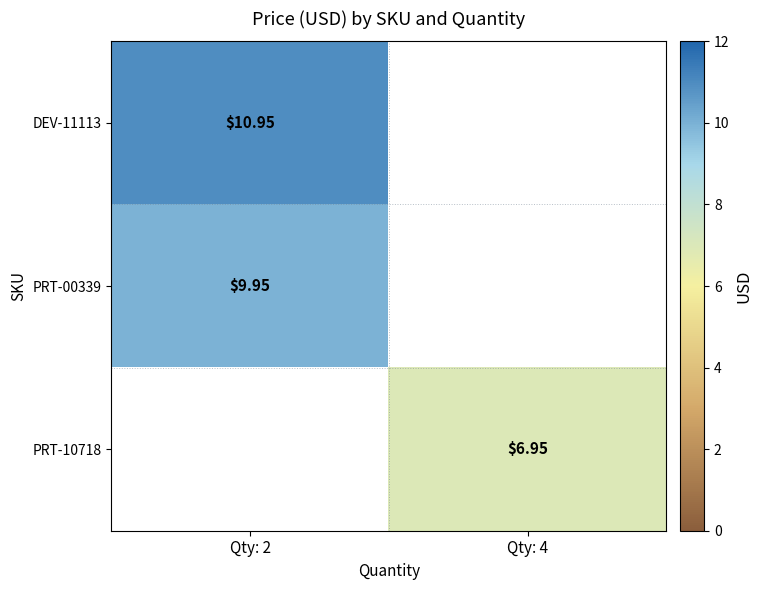

How many series are shown in this chart?

3